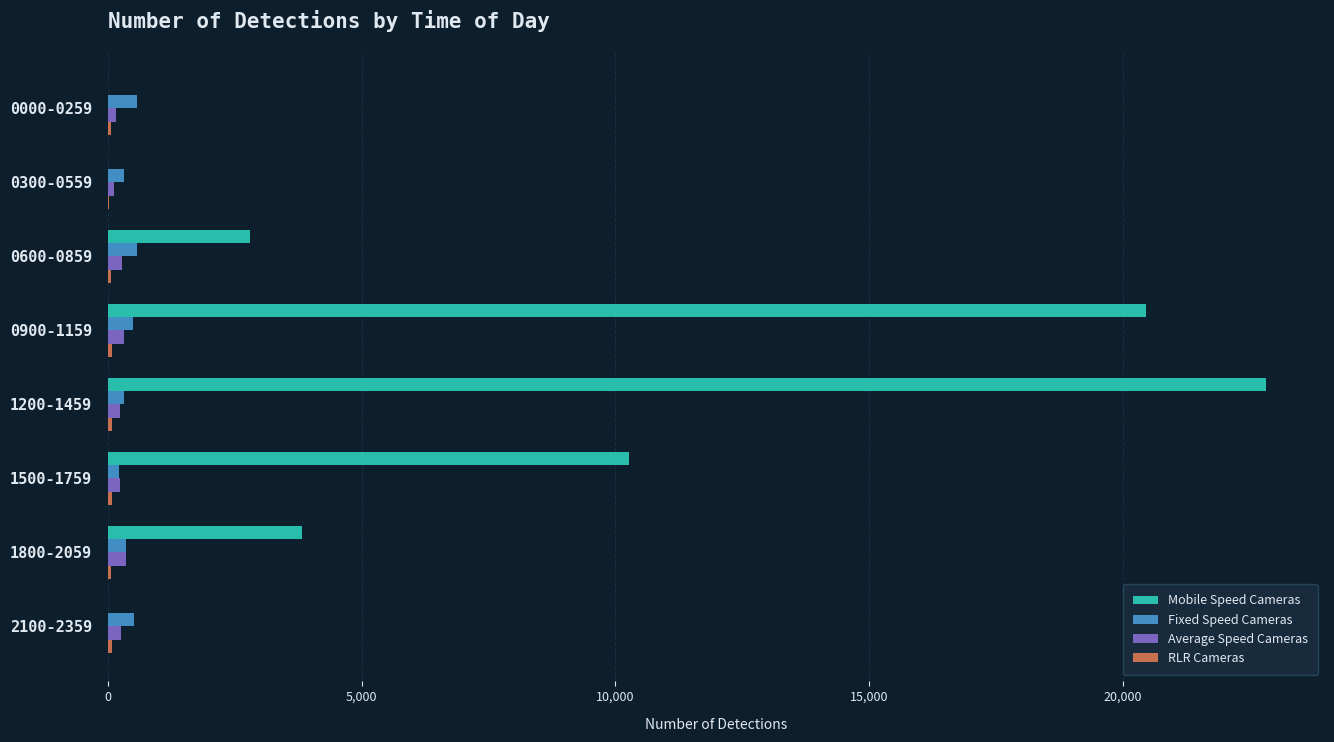

Which series changed the most between 0300-0559 and 1500-1759?

Mobile Speed Cameras